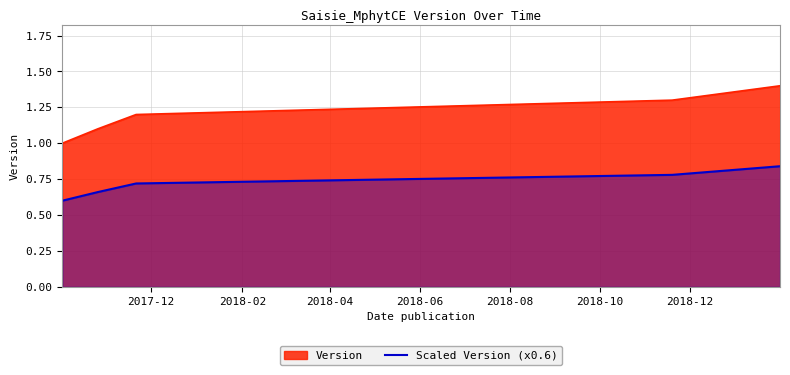

What is the minimum value shown in the chart?

0.6